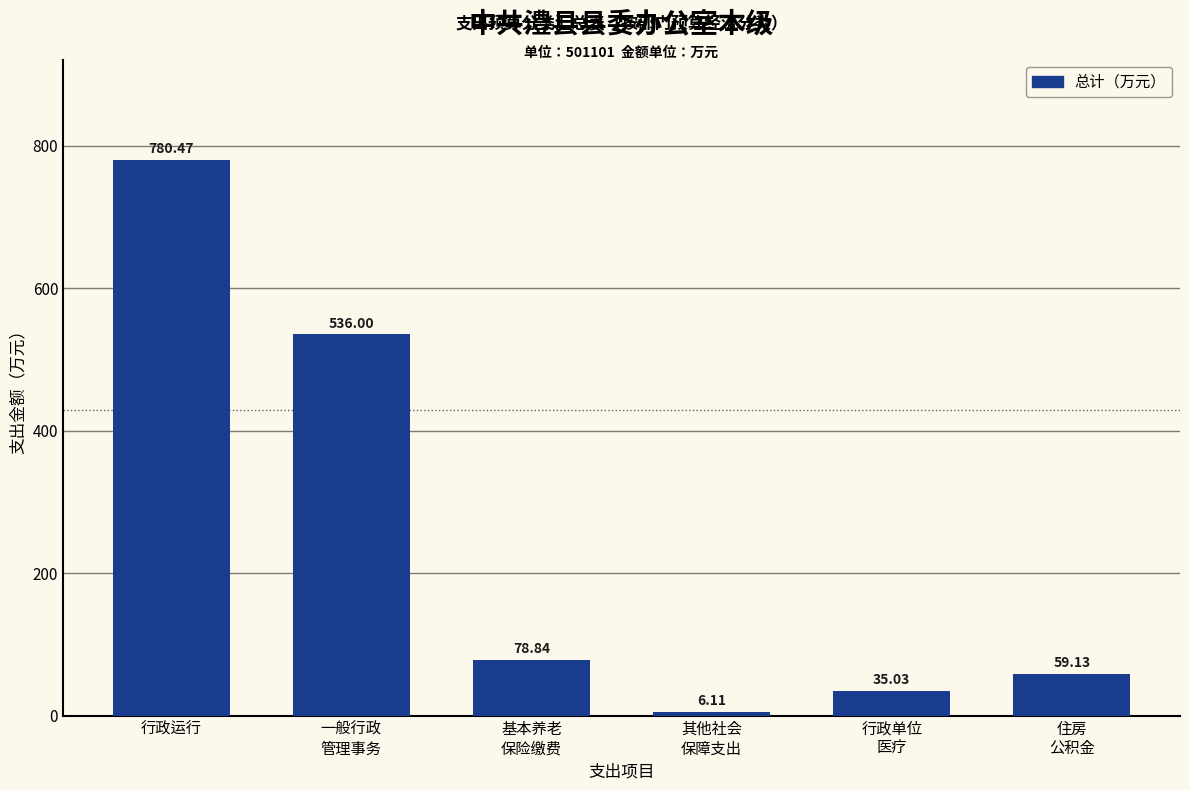

Where is the data nearest to the value 393?

一般行政
管理事务